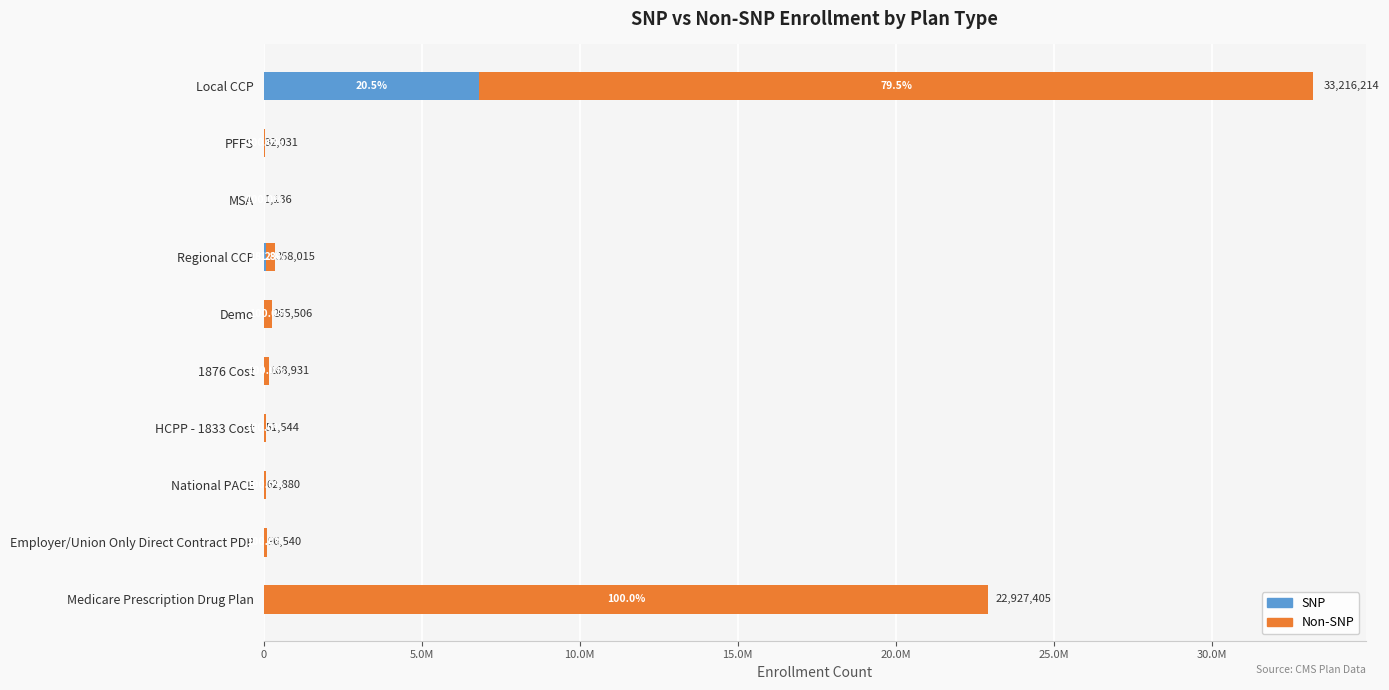

Rank the series by their maximum value, from highest to lowest.

Non-SNP, SNP